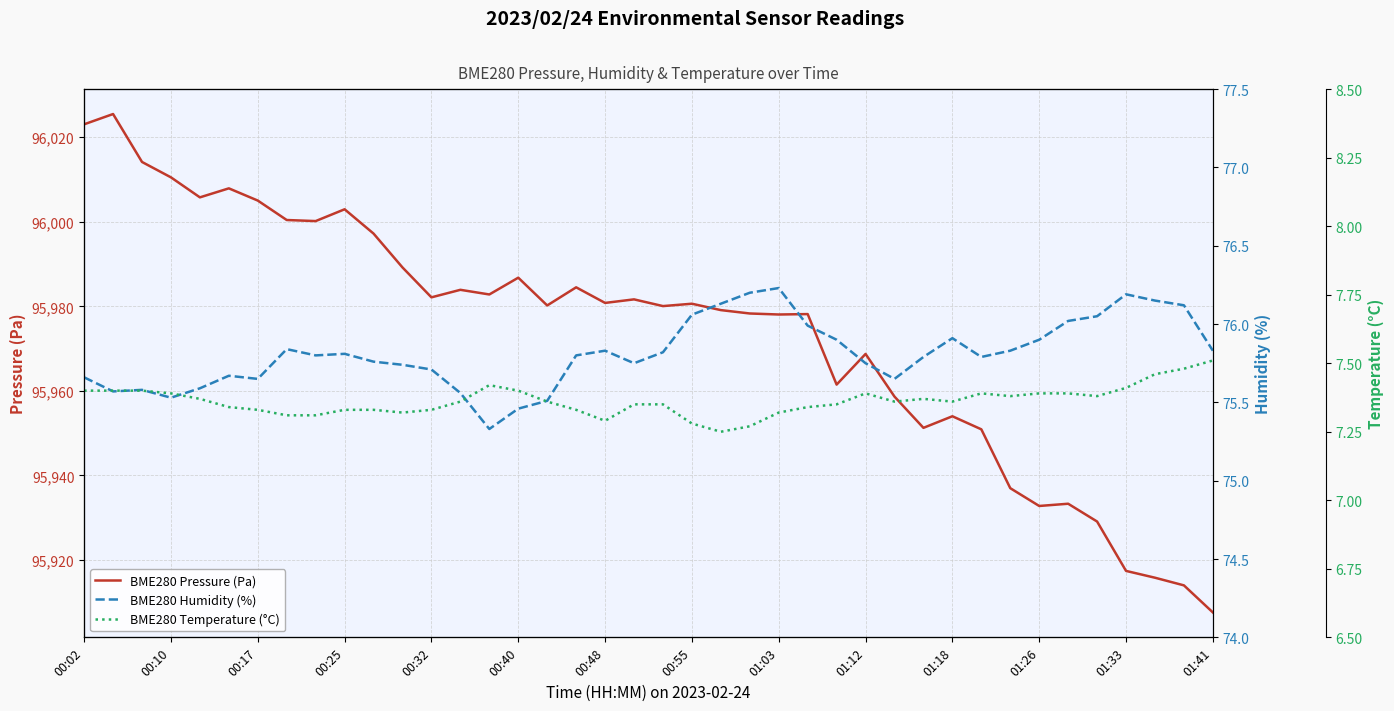

What is the total value across all series at 34?

96016.7